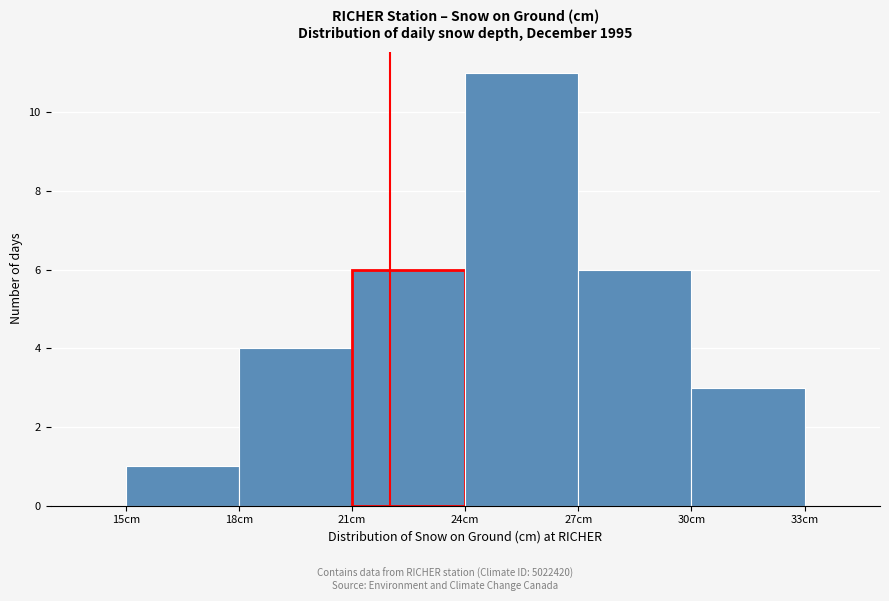

Which range on the x-axis has the tallest bar?

24 to 27